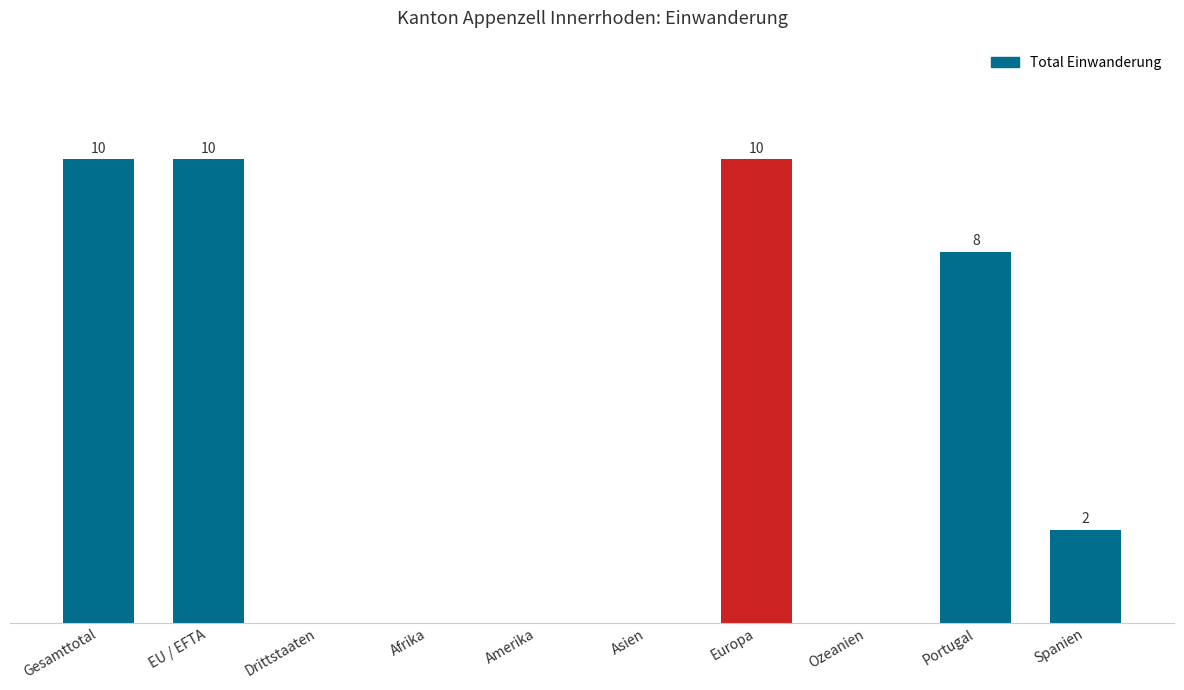

Which has a higher value, EU / EFTA or Spanien?

EU / EFTA